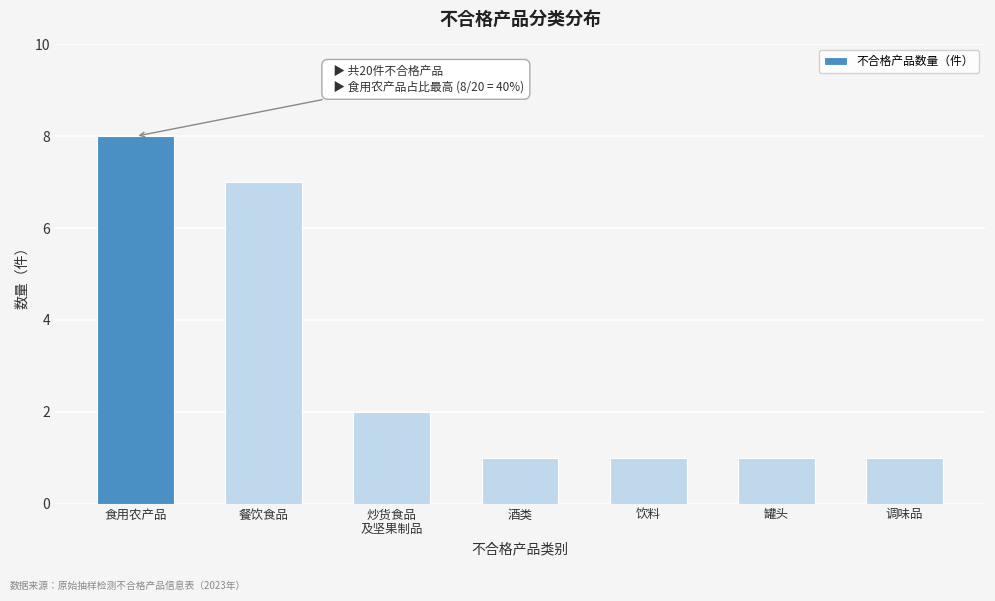

Reading left to right, transcribe all the data shown in this chart.

8	7	2	1	1	1	1